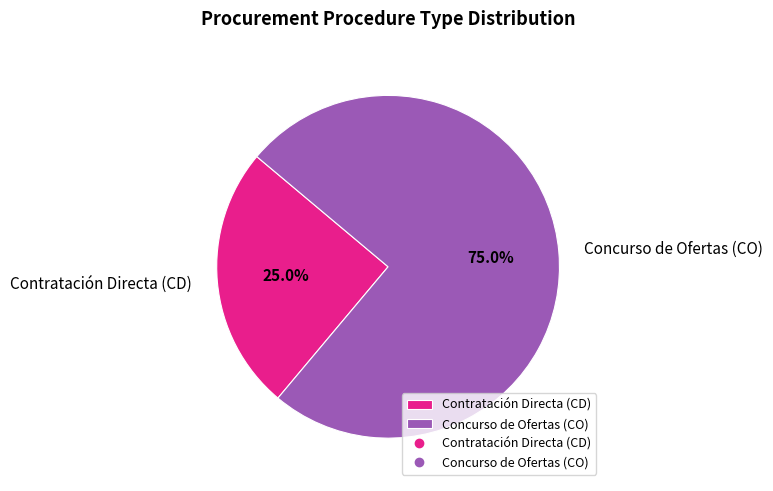

To the nearest percent, what portion does Concurso de Ofertas (CO) represent?

75%